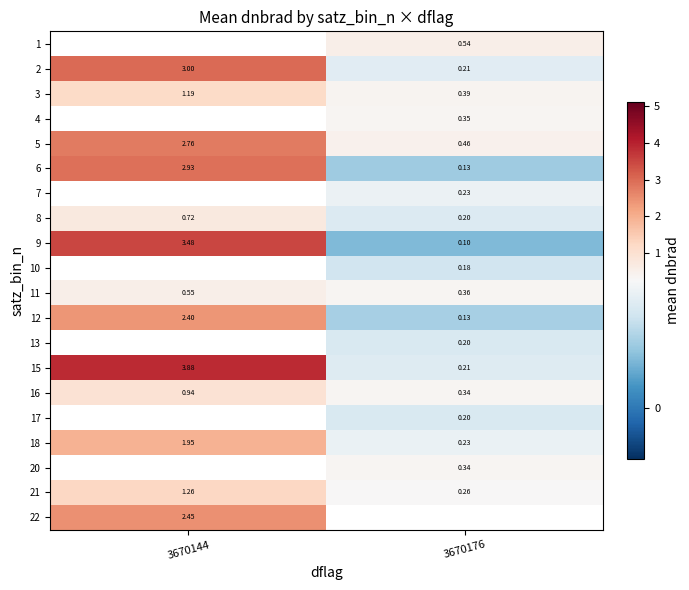

Between 3670176 and 3670144, which is larger?

3670144